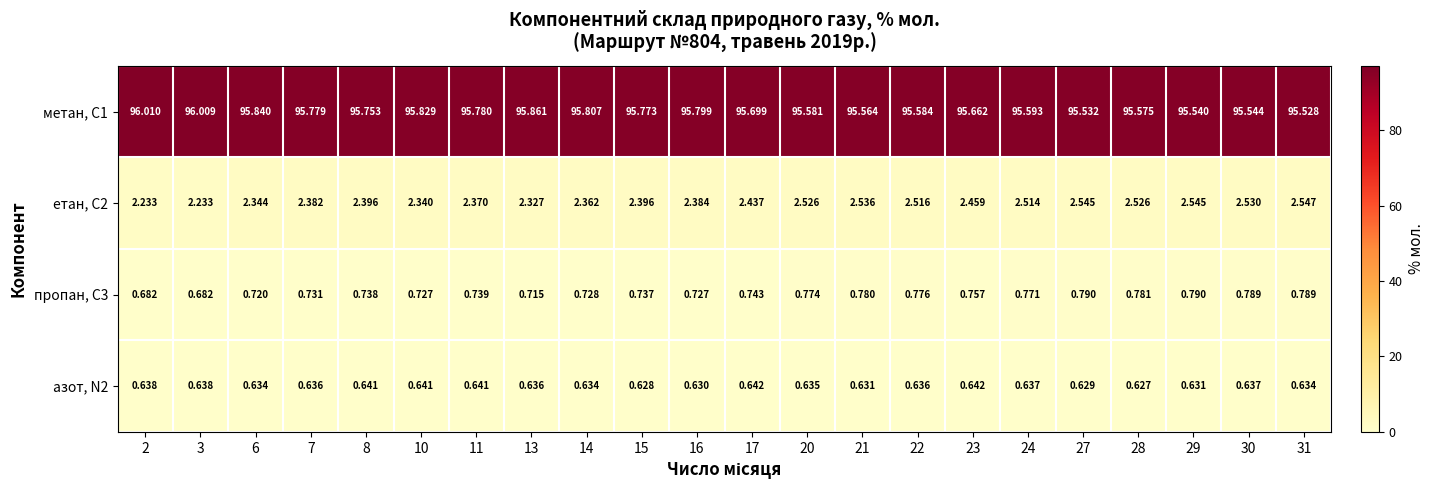

Rank the series at 22 from lowest to highest value.

азот, N2, пропан, С3, етан, С2, метан, С1